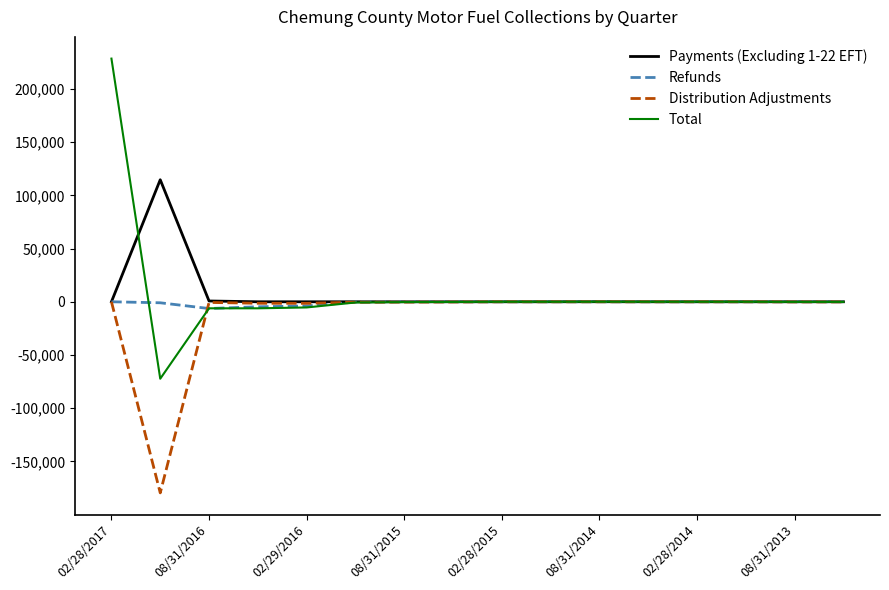

Which series has the largest range (max minus min)?

Total